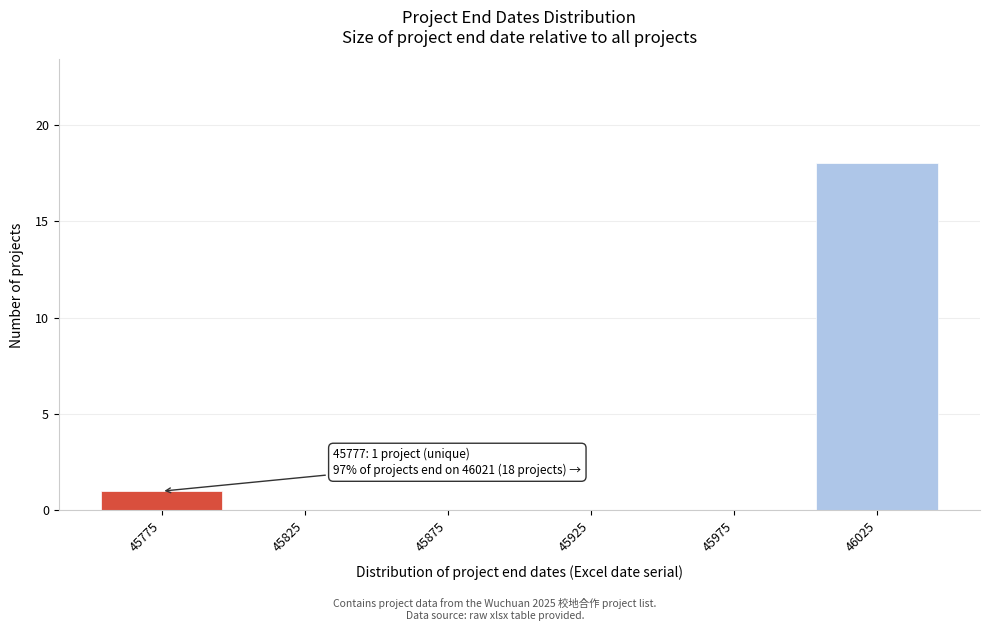

Over which range of the x-axis is the bar tallest?

46000 to 46050